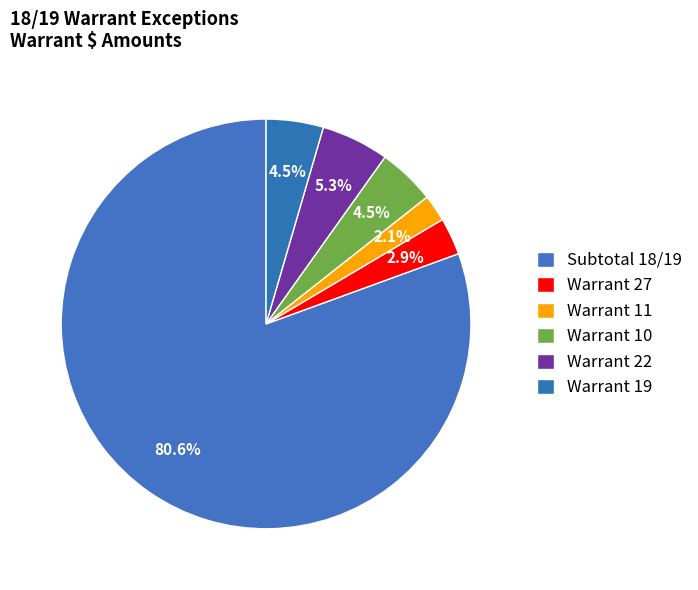

How many slices are in this pie chart?

6